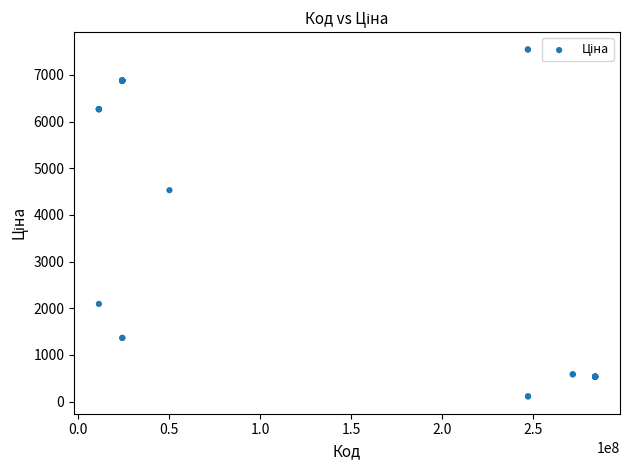

What Y value in the scatter plot is closest to 3829?

4531.4